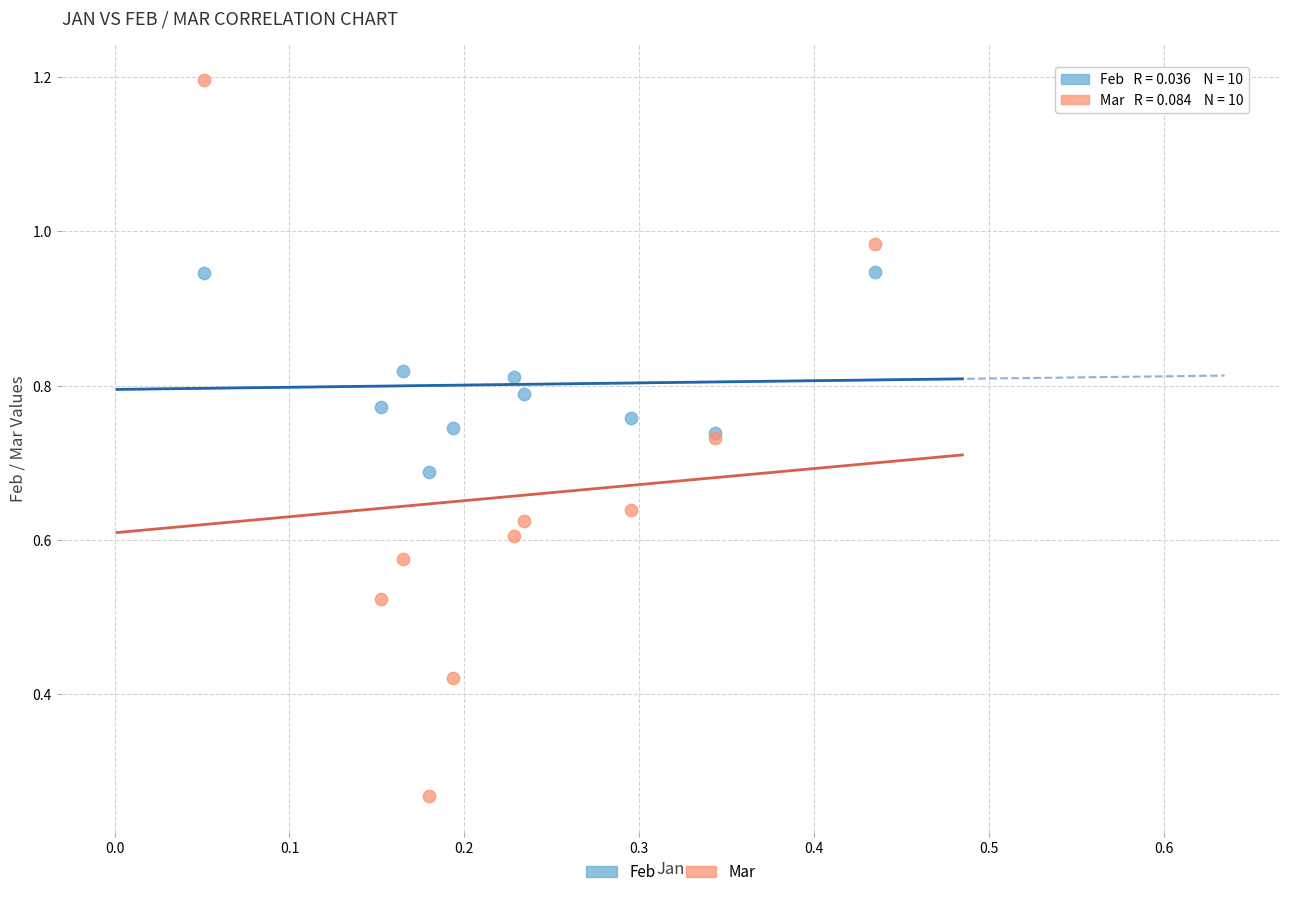

Which series reaches the minimum Y coordinate?

Mar